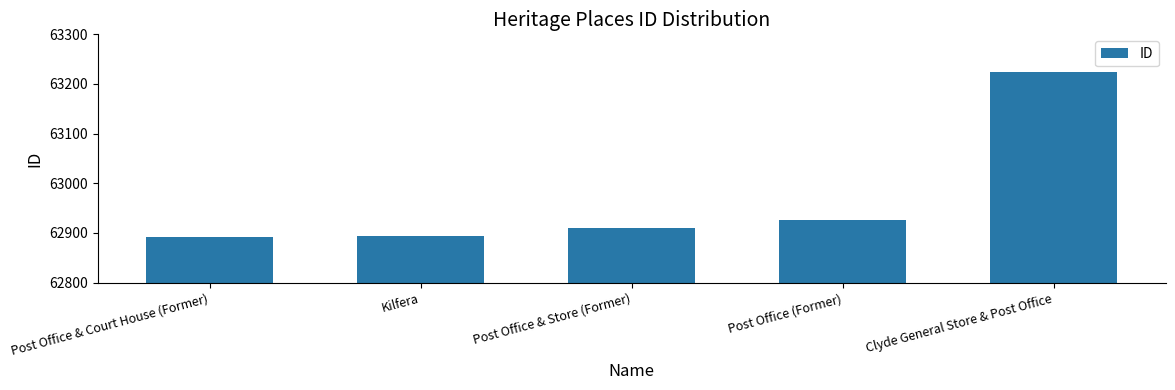

How many bars are there in total?

5